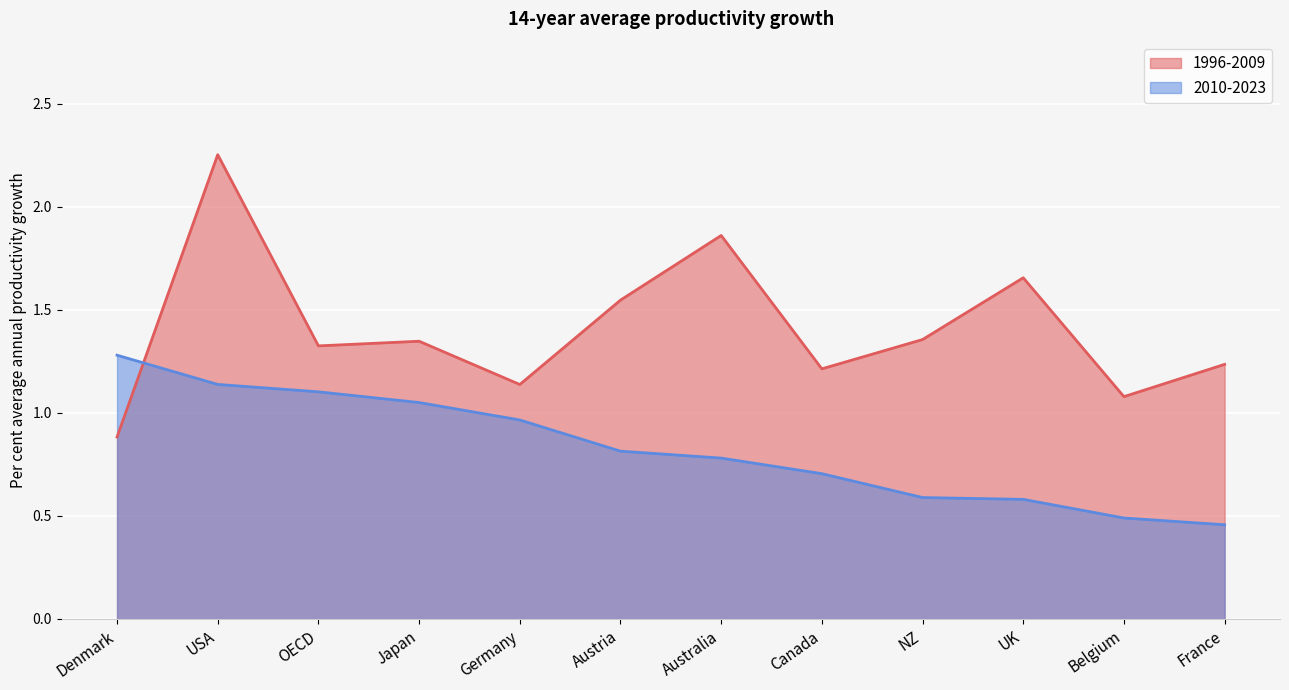

True or false: 2010-2023 has more than 0 interior local peaks.

False